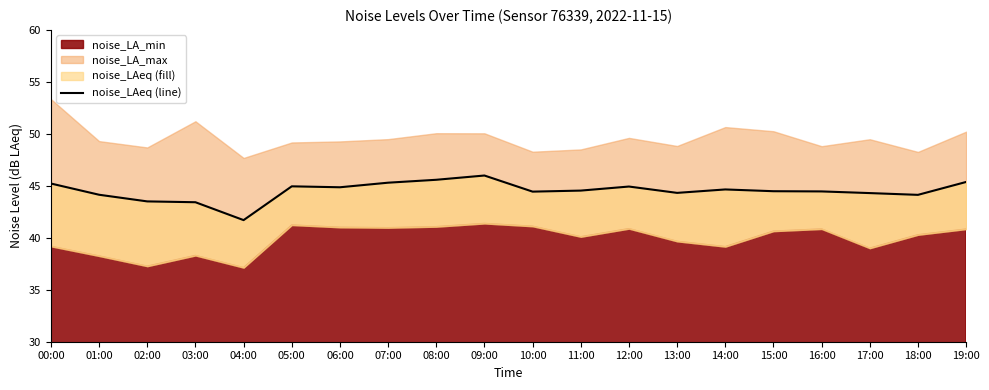

Between 04:00 and 19:00, which is larger?

19:00